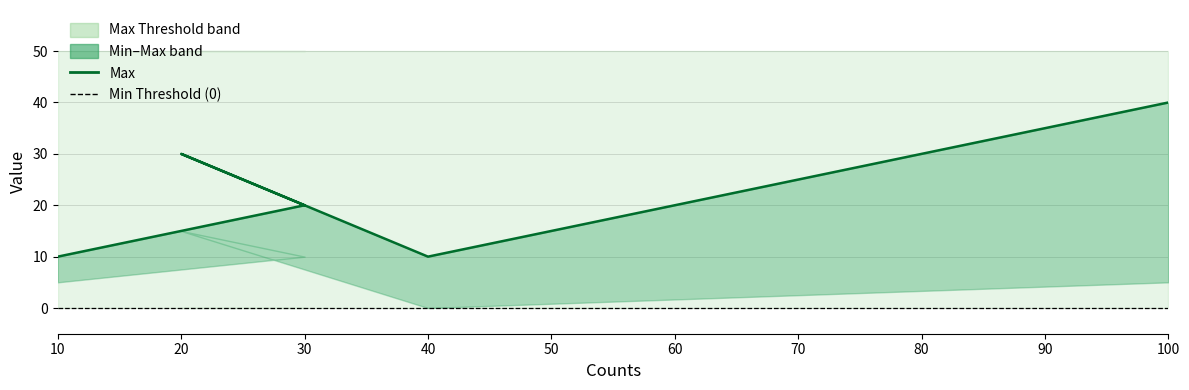

True or false: Min Threshold and Max Threshold cross at least once.

False